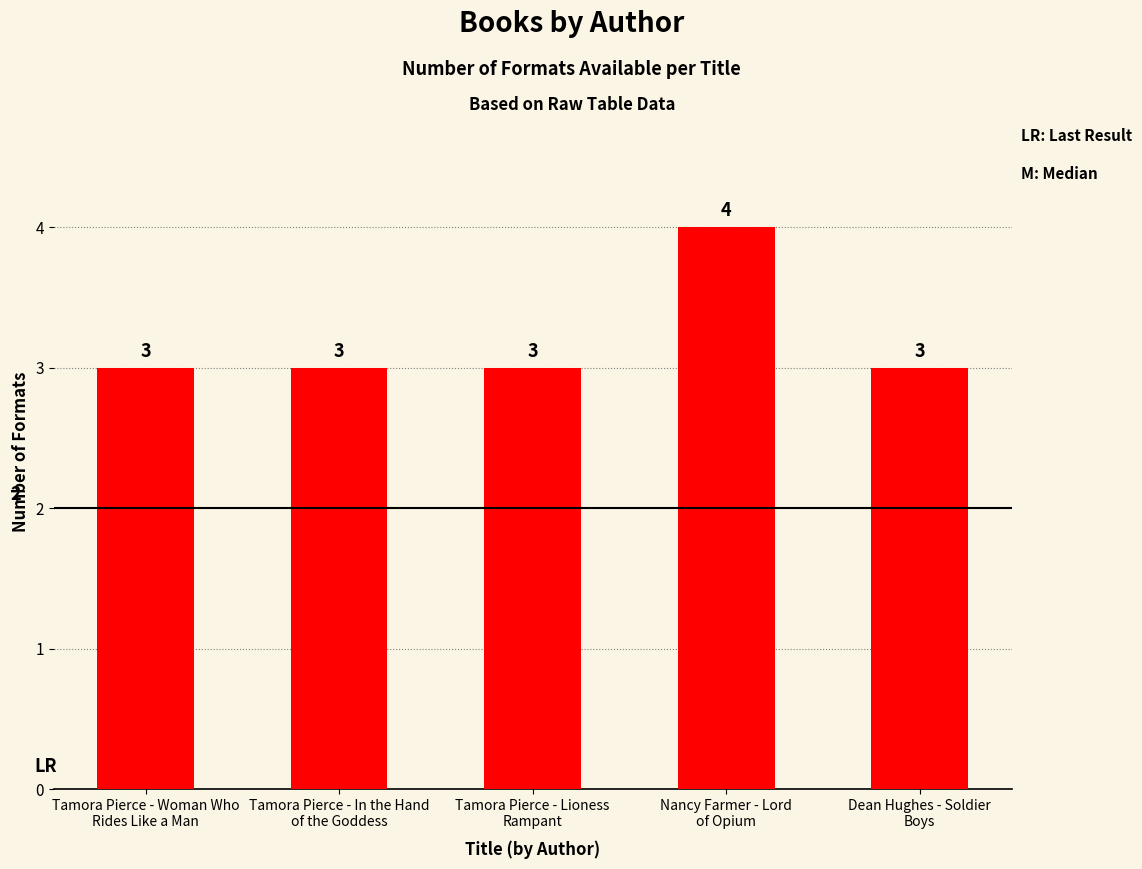

What is the average value?

3